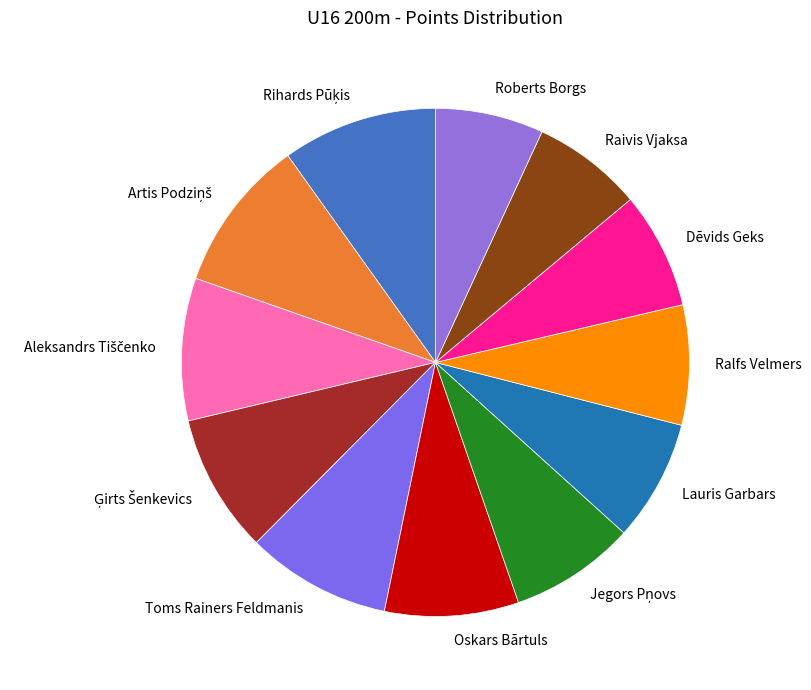

Approximately how many times larger is the value at Ralfs Velmers compared to Oskars Bārtuls?

0.9